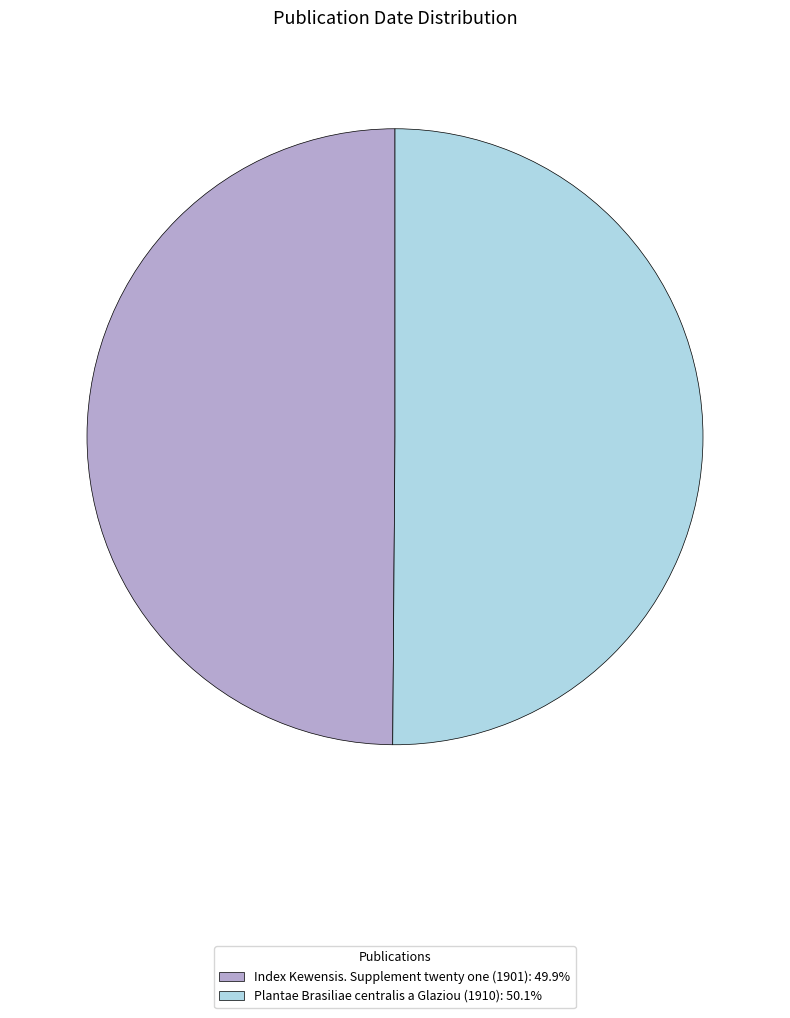

True or false: Index Kewensis. Supplement twenty one (1901) accounts for 50% of the total.

True